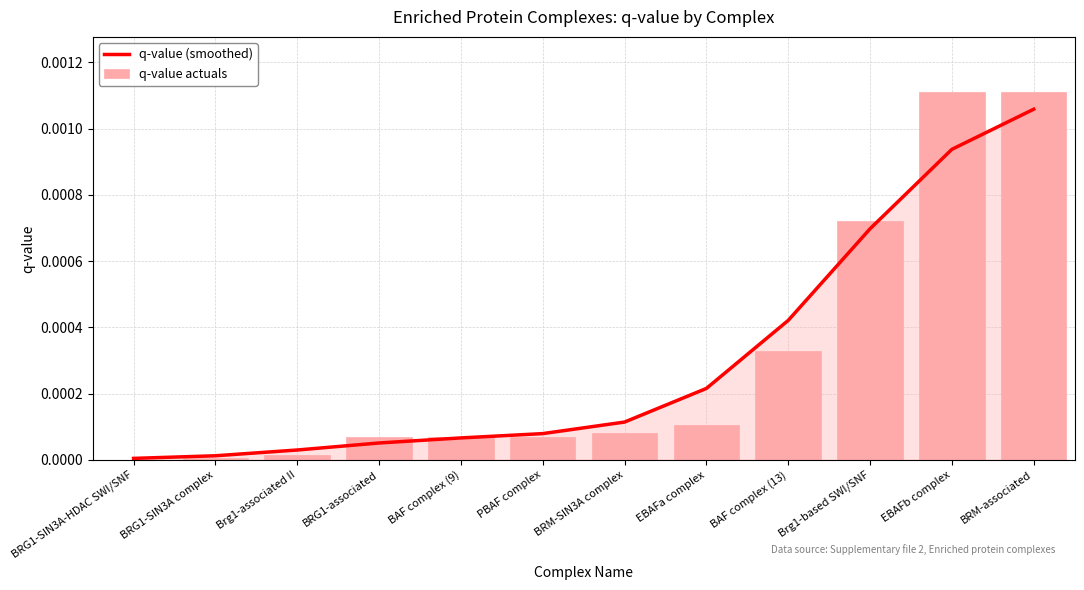

Which label corresponds to the smallest value in the chart?

BRG1-SIN3A-HDAC SWI/SNF